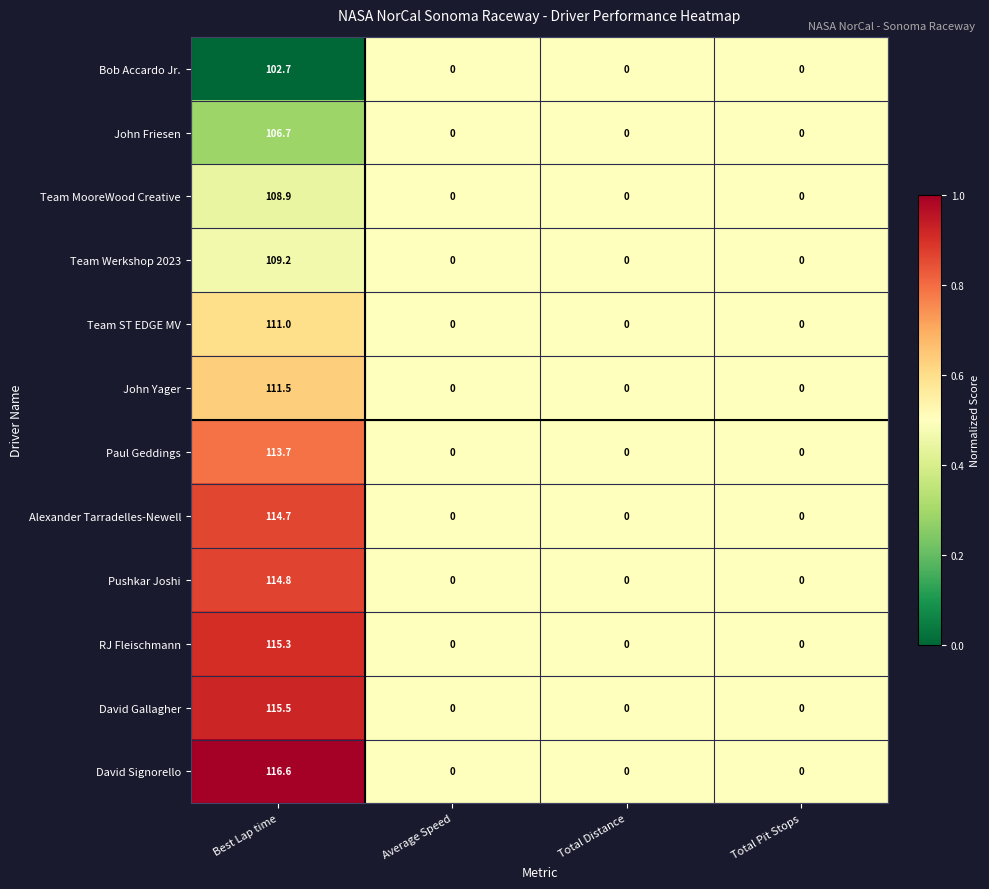

Between Best Lap time and Total Pit Stops, which series saw the biggest shift?

David Signorello